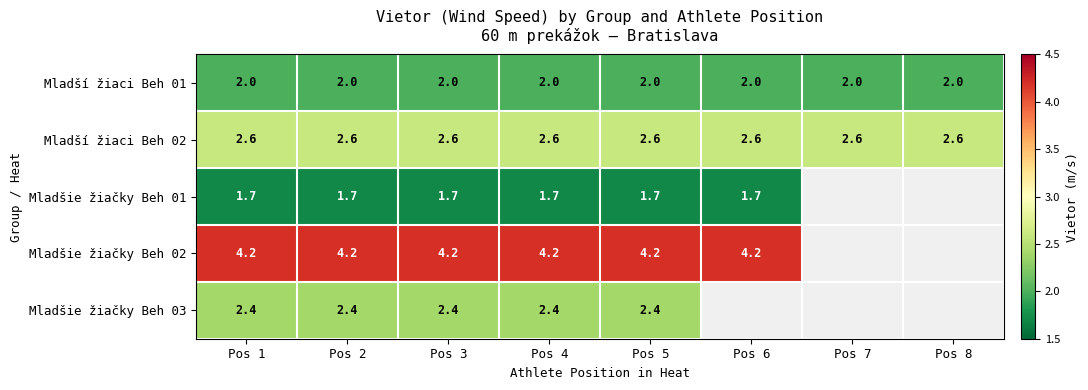

What is the spread (max minus min) of values at Pos 1?

2.5